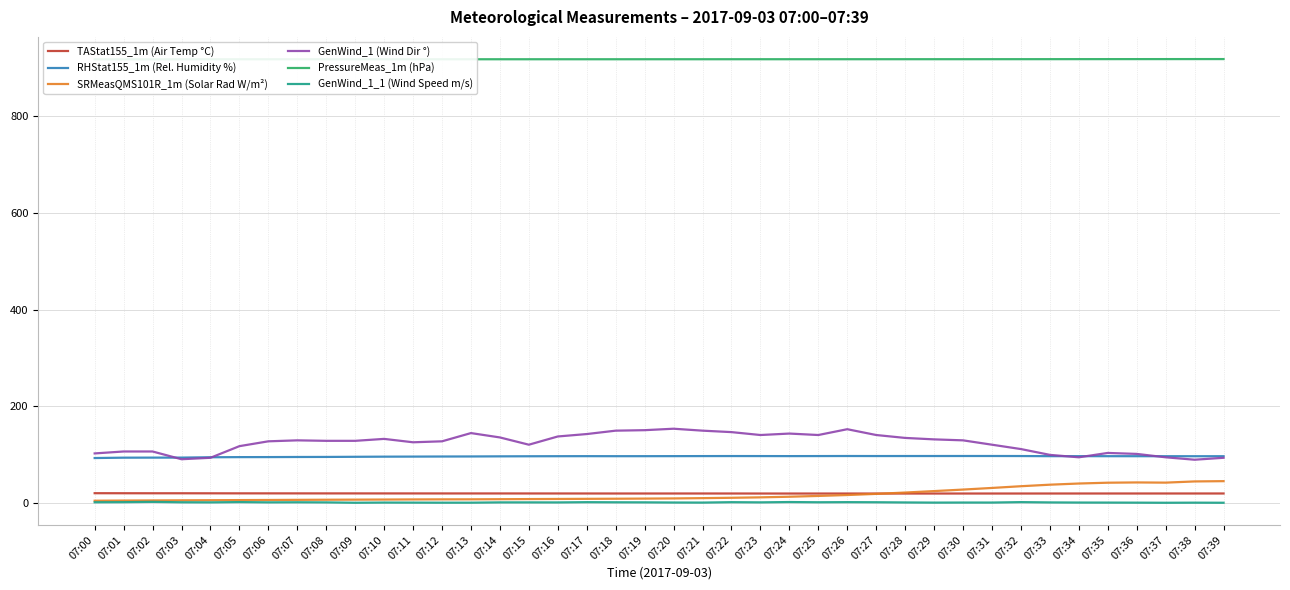

Is the value of RHStat155_1m (Rel. Humidity %) at 07:27 greater than the value of PressureMeas_1m (hPa) at 07:26?

No